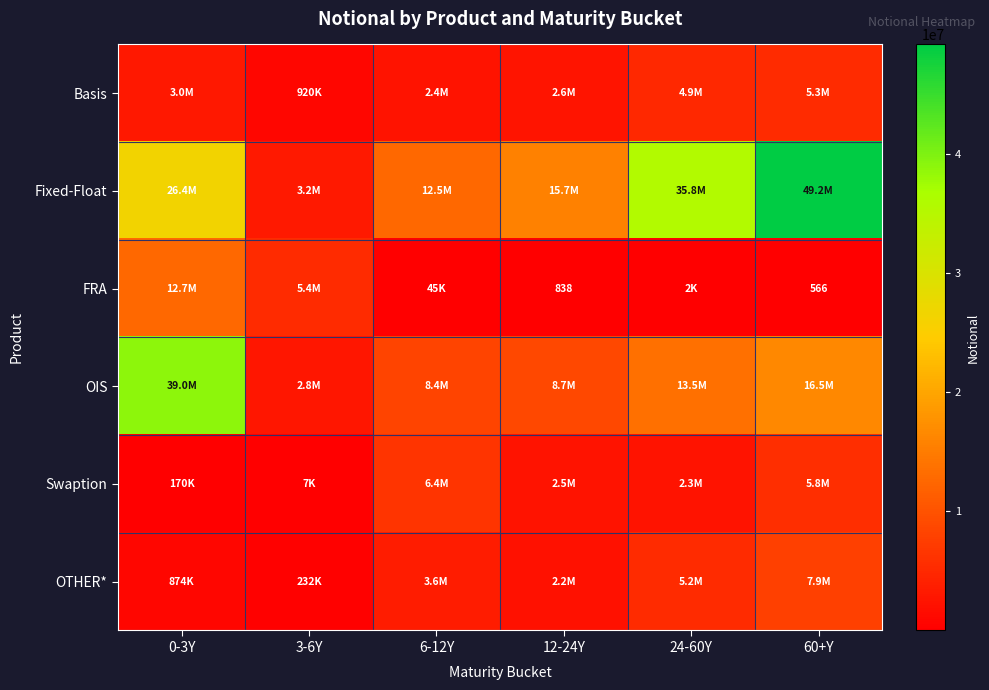

At how many categories does at least one series exceed 16291686?

3